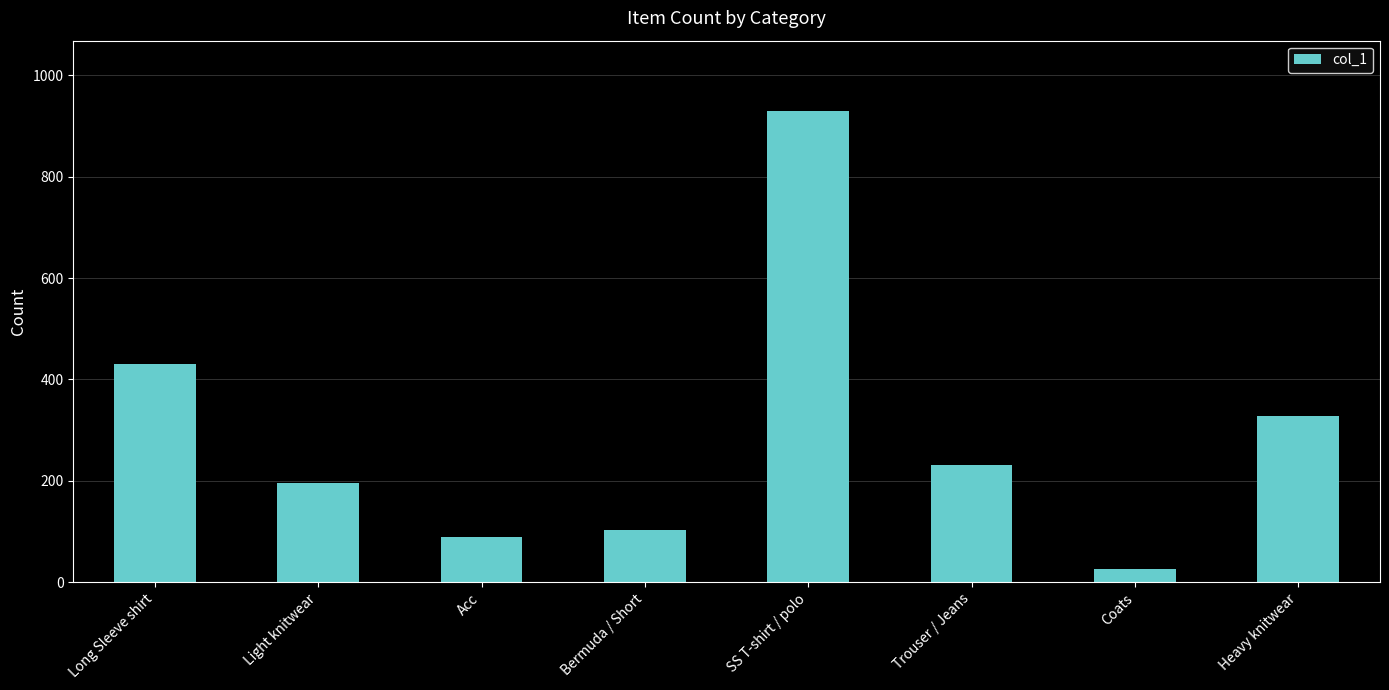

How many categories are shown in the chart?

8